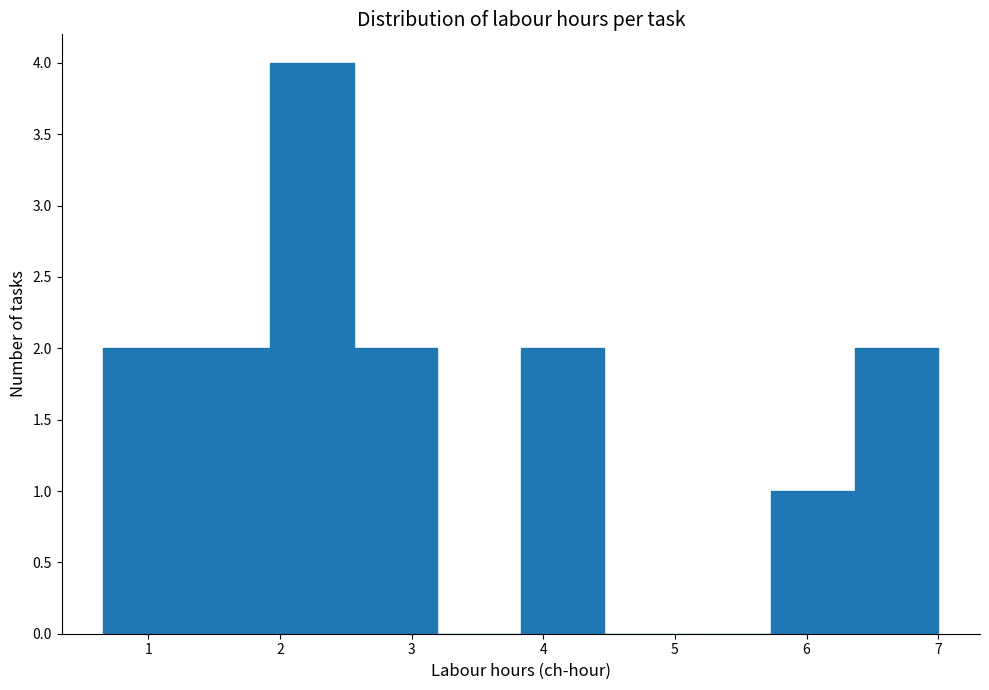

Over which range of the x-axis is the bar tallest?

1.9 to 2.6